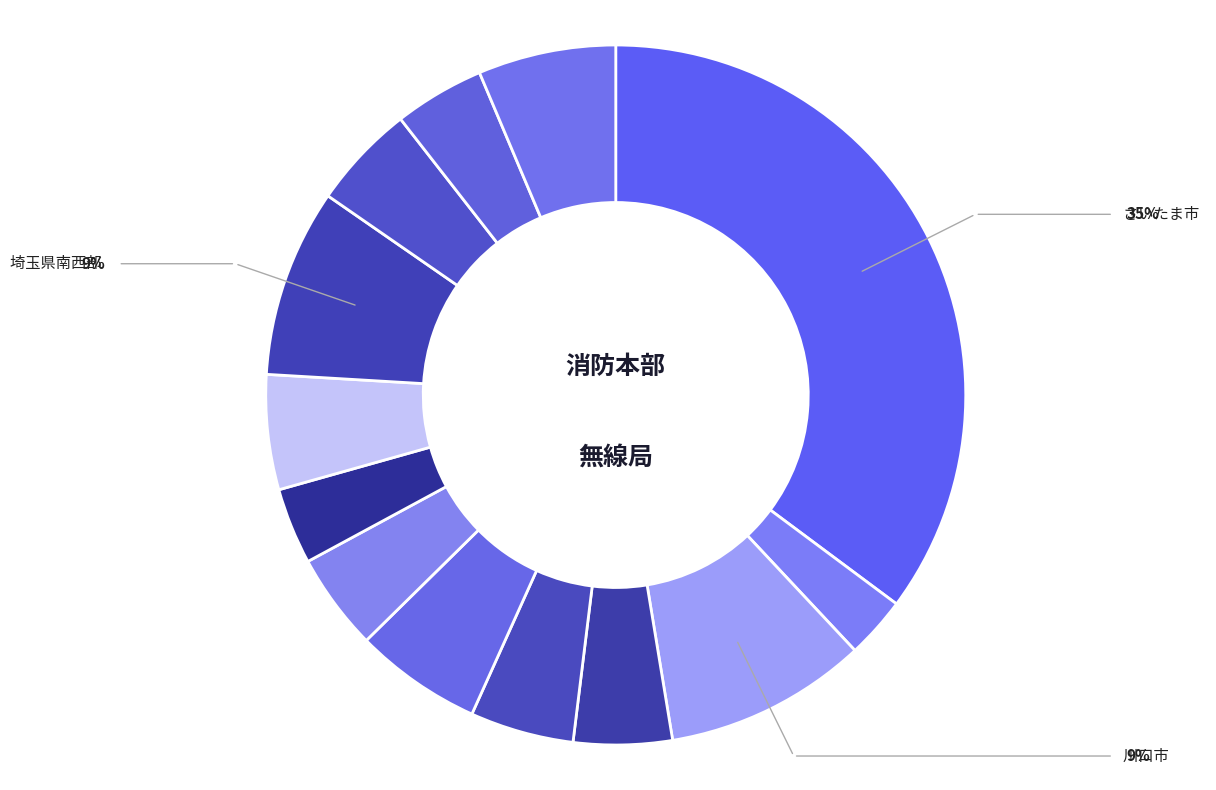

Count the number of slices in the pie.

13